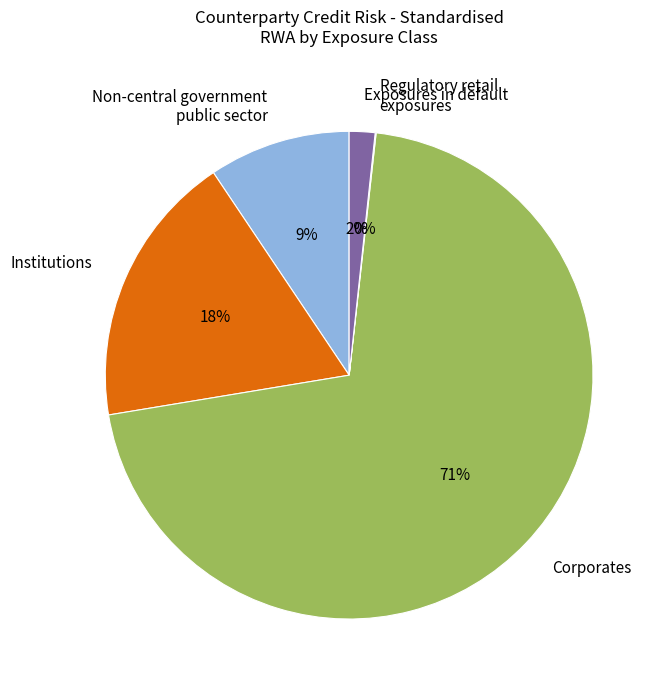

Do Non-central government public sector and Institutions together represent more than half of the pie?

No